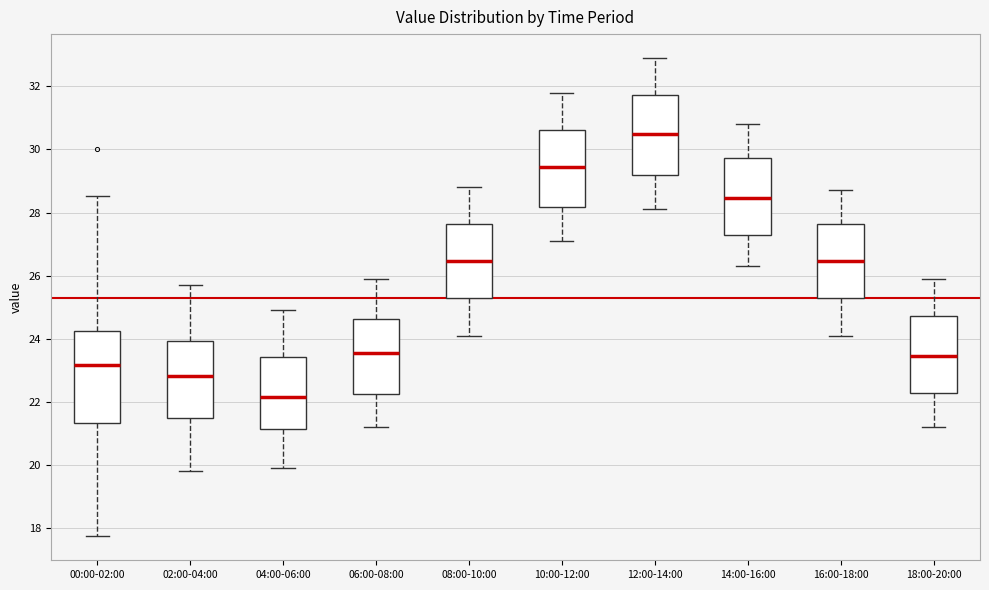

Which box's median line is the lowest?

04:00-06:00